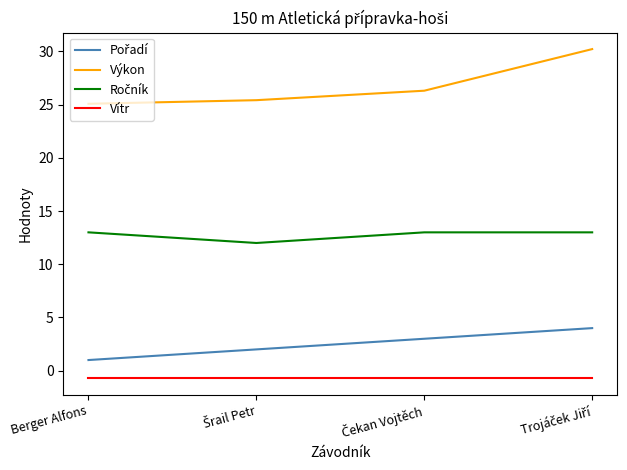

True or false: Vítr and Výkon intersect in this chart.

False